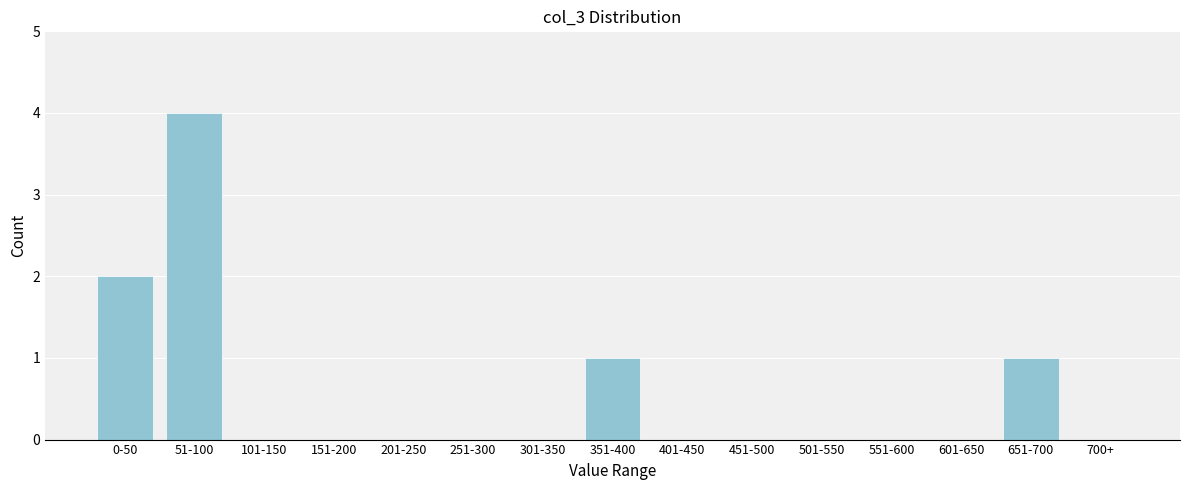

Reading left to right, what are all the values shown in this chart?

0-50=2	51-100=4	101-150=0	151-200=0	201-250=0	251-300=0	301-350=0	351-400=1	401-450=0	451-500=0	501-550=0	551-600=0	601-650=0	651-700=1	700+=0